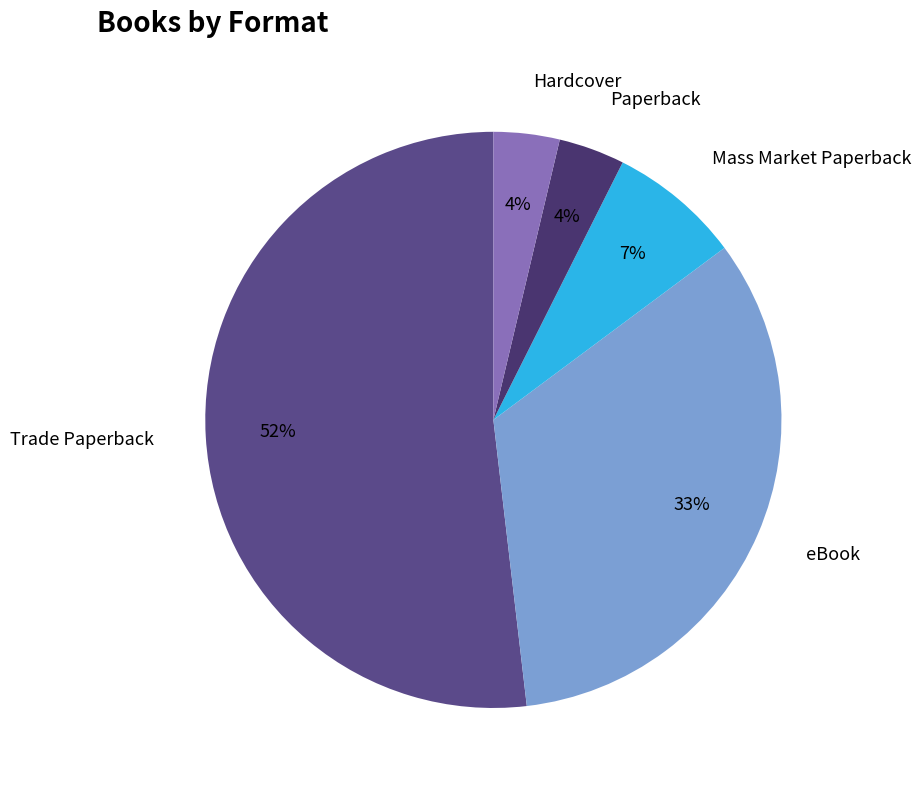

How many segments does this pie chart have?

5